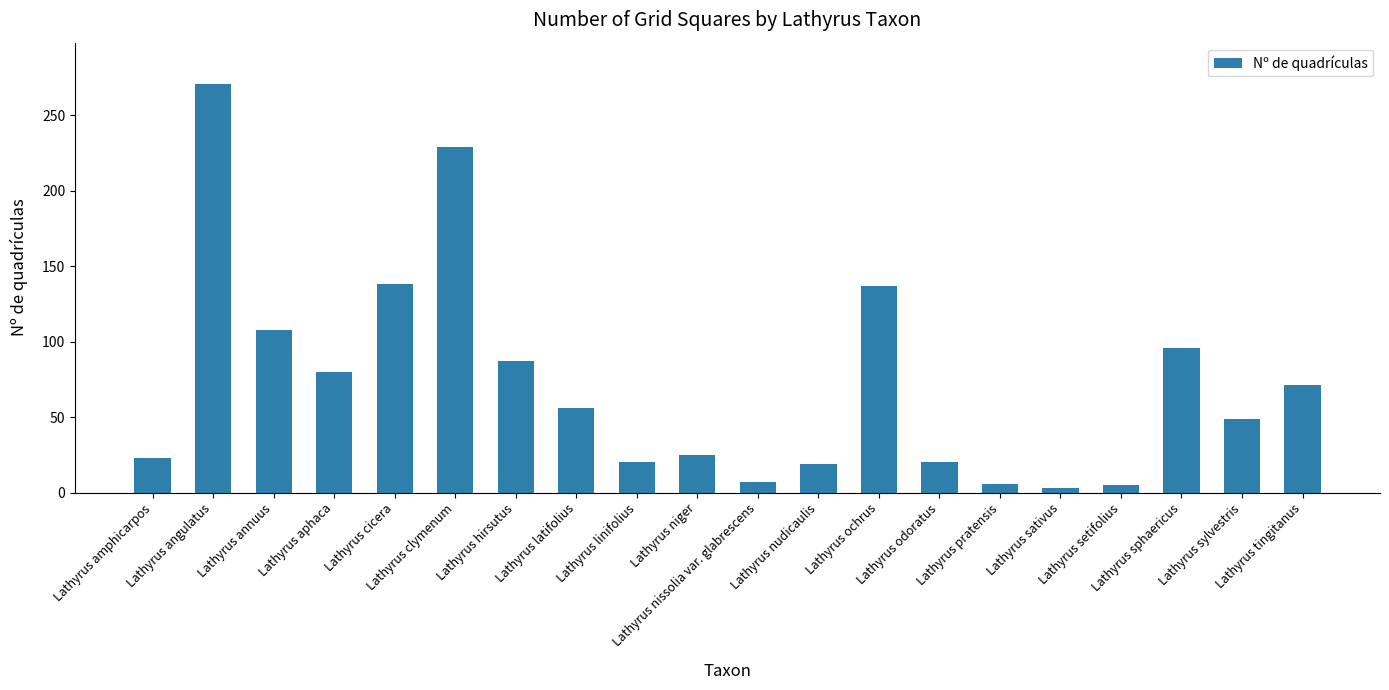

What is the difference between the maximum and minimum values?

268